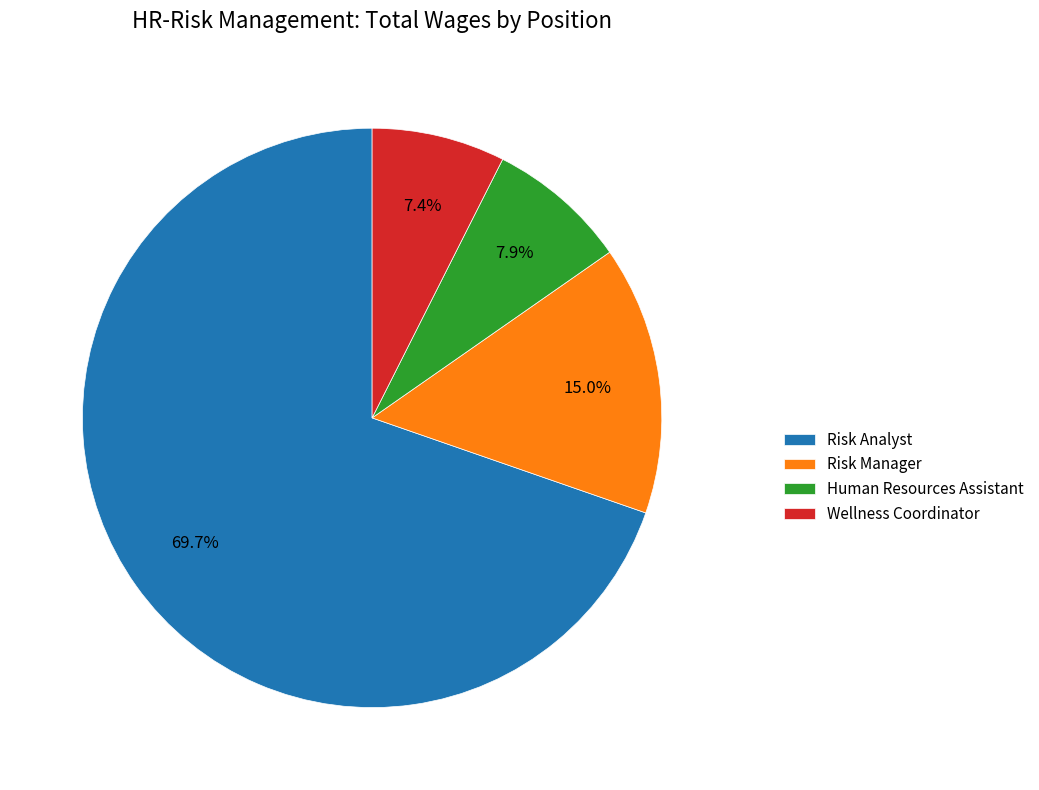

How much of the chart is everything except Risk Analyst?

30.3%